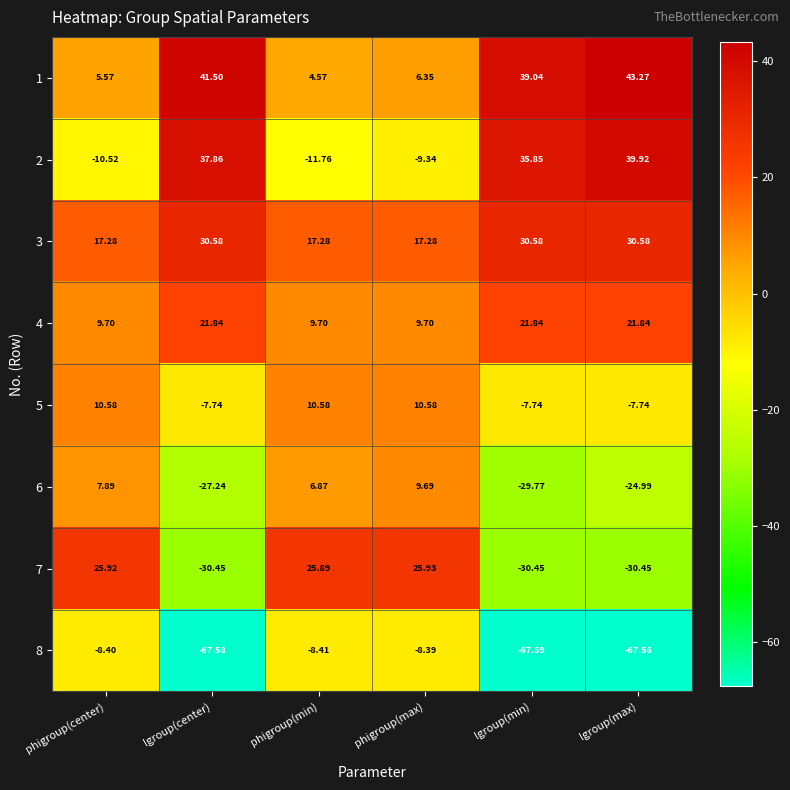

Which category has the highest value across all series?

lgroup(max)